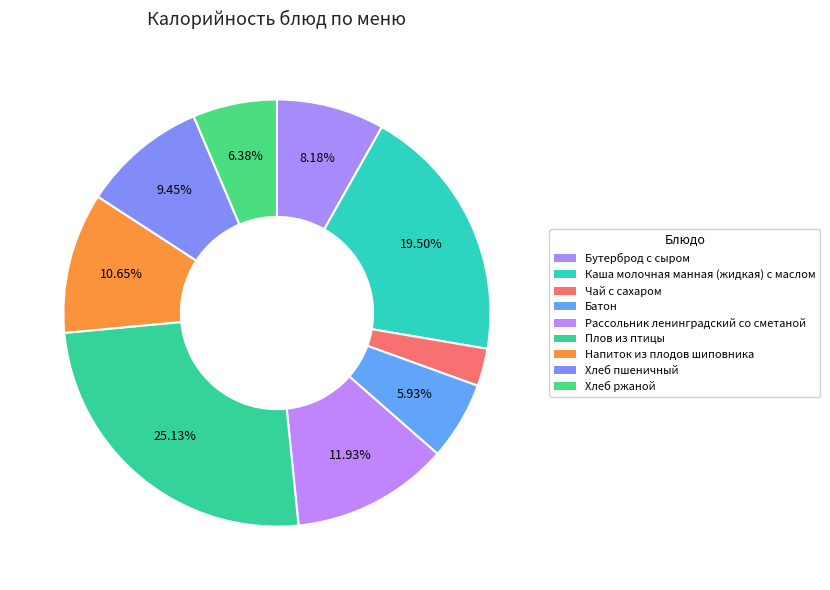

The Напиток из плодов шиповника slice represents 3% of the pie. True or false?

False